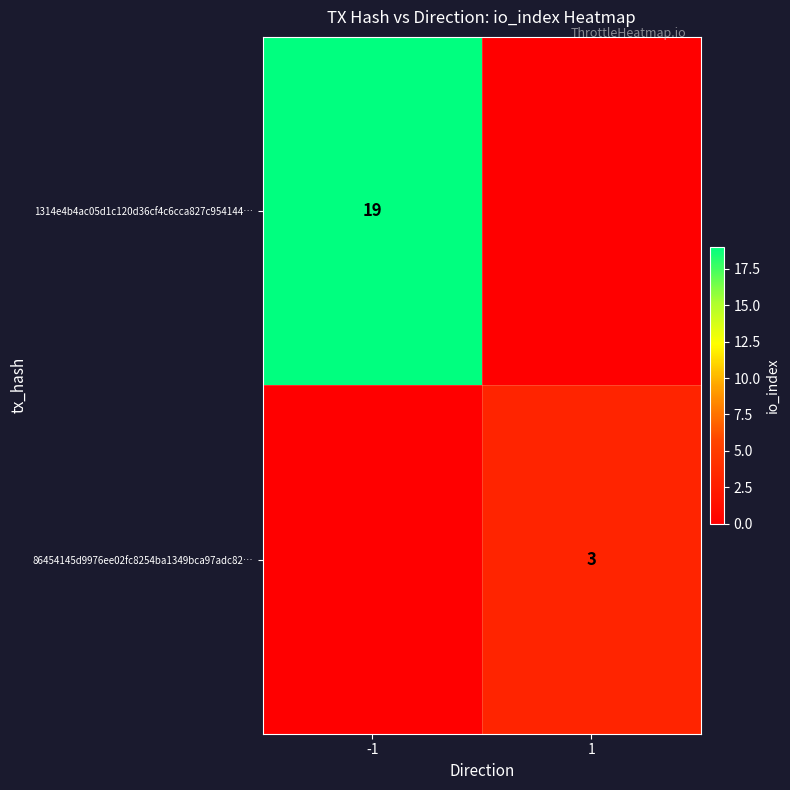

Which has a higher value, 1 or -1?

-1